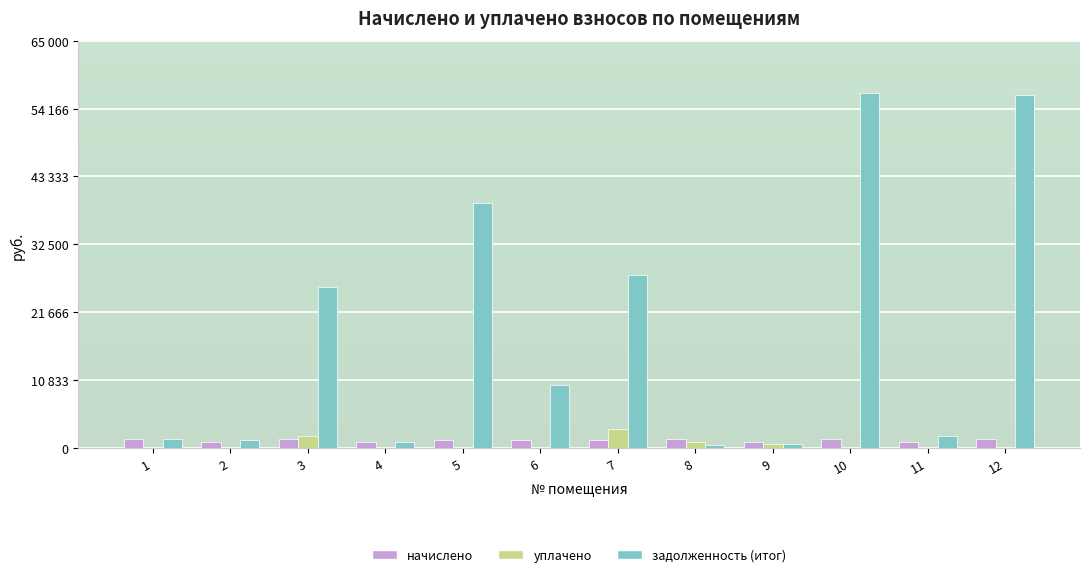

Is it true that начислено equals 1283.6 at 7?

True